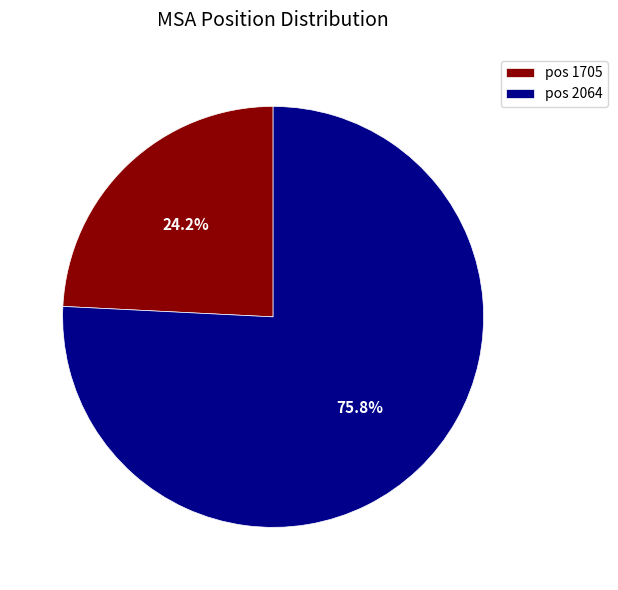

What is the largest slice in the pie chart?

pos 2064